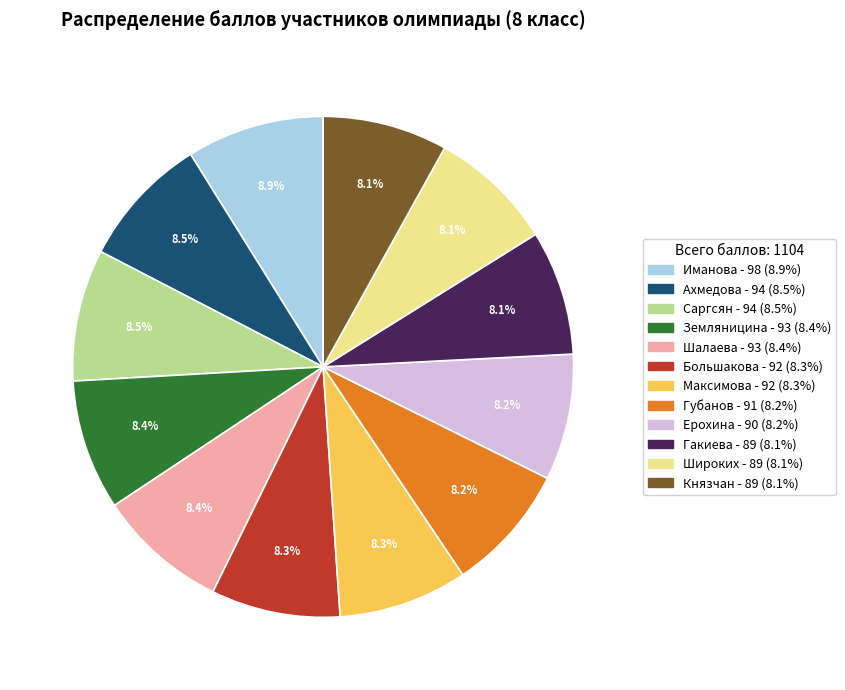

Is it true that Широких is 8% of the pie?

True